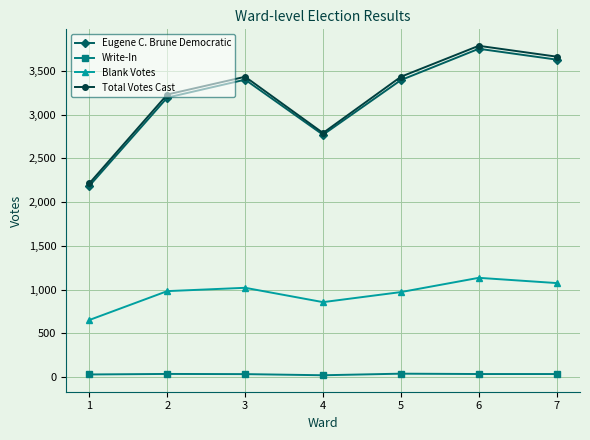

True or false: Blank Votes and Write-In cross at least once.

False